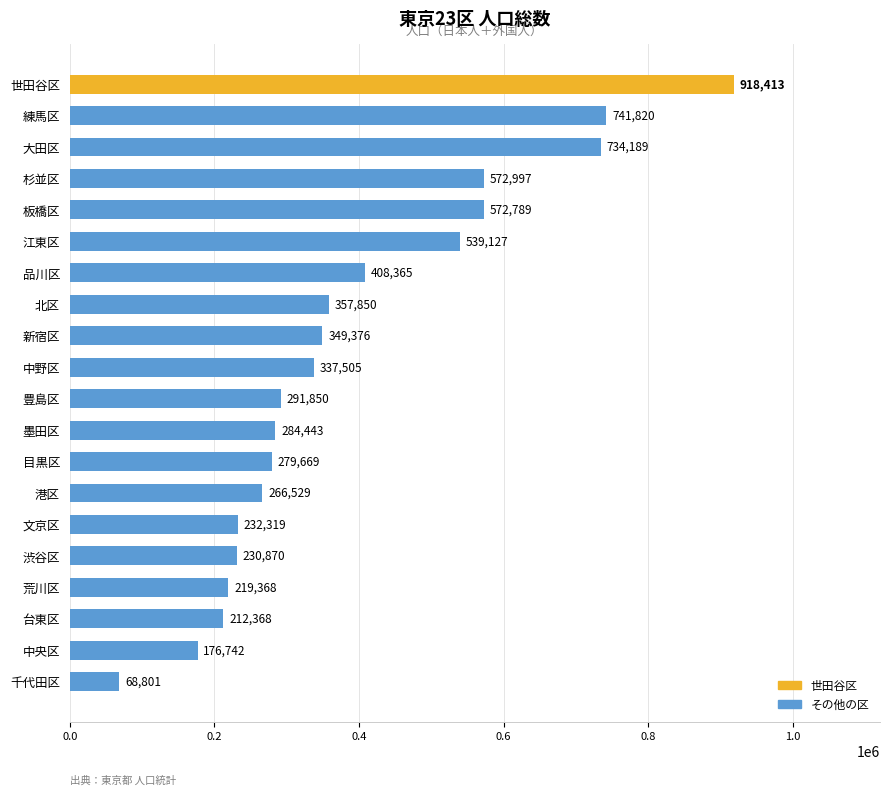

Reading left to right, transcribe all the data shown in this chart.

68801	176742	266529	349376	232319	212368	284443	539127	408365	279669	734189	918413	230870	337505	572997	291850	357850	219368	572789	741820